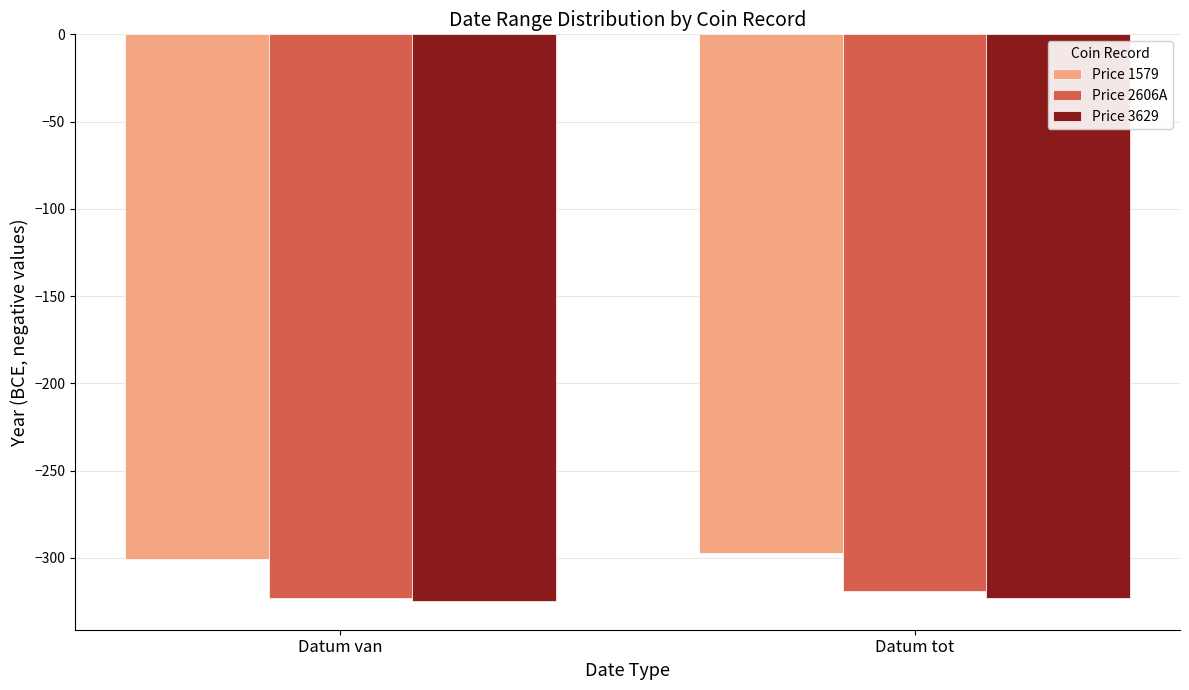

What is the value of the Price 1579 bar at the 2nd from the left?

-297